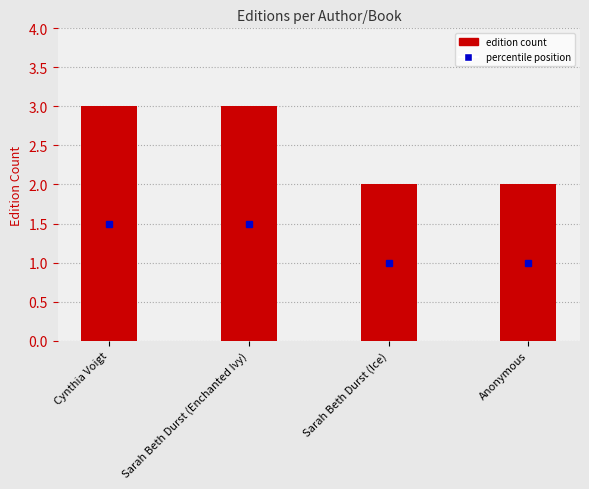

What is the value of the 4th bar from the left?

2